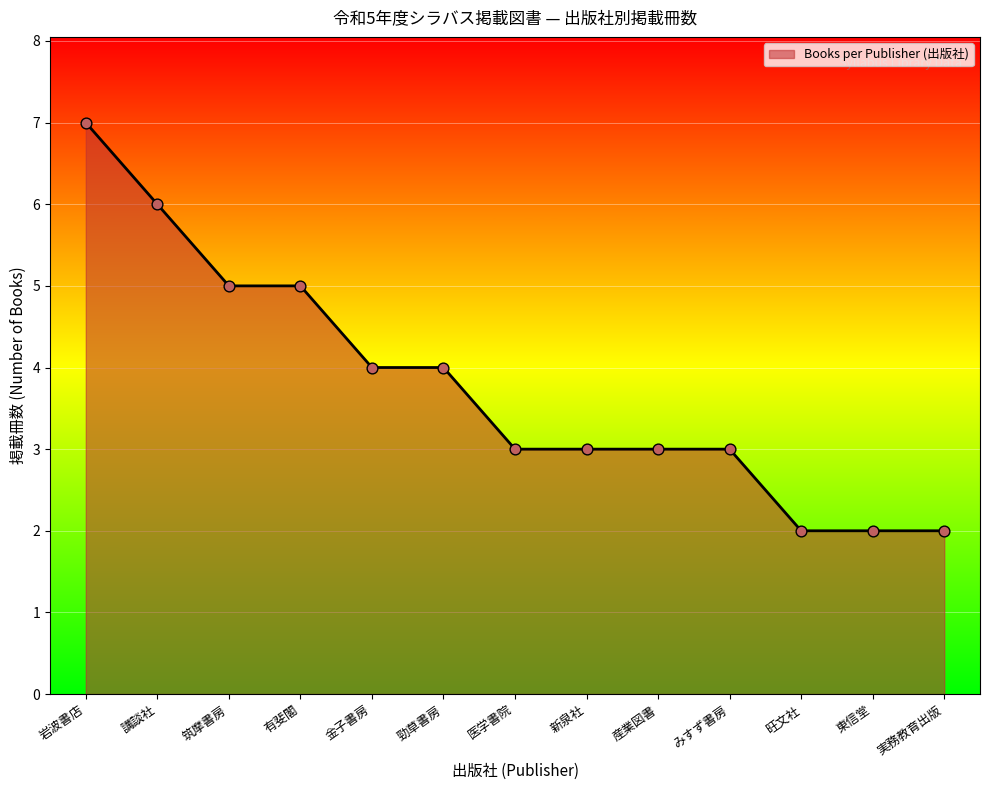

What is the change in value from 筑摩書房 to 実務教育出版?

-3